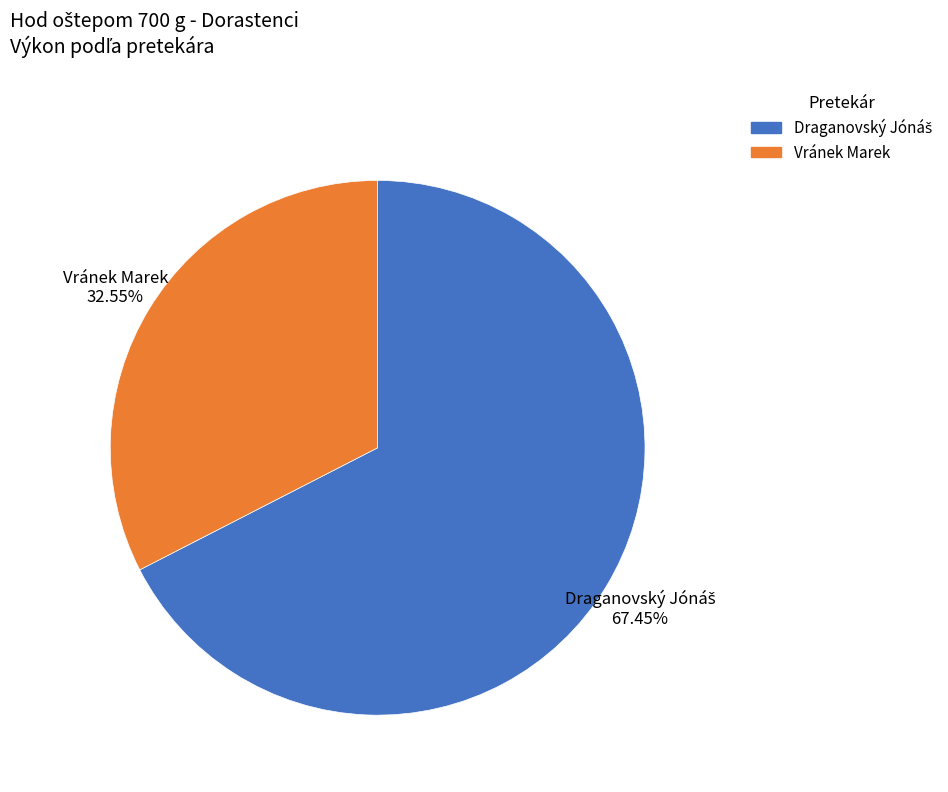

Is there any slice that represents more than half of the pie?

Yes